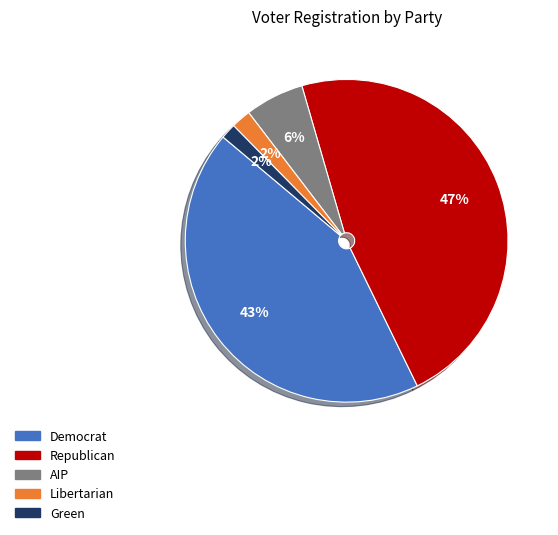

How many slices are in this pie chart?

5